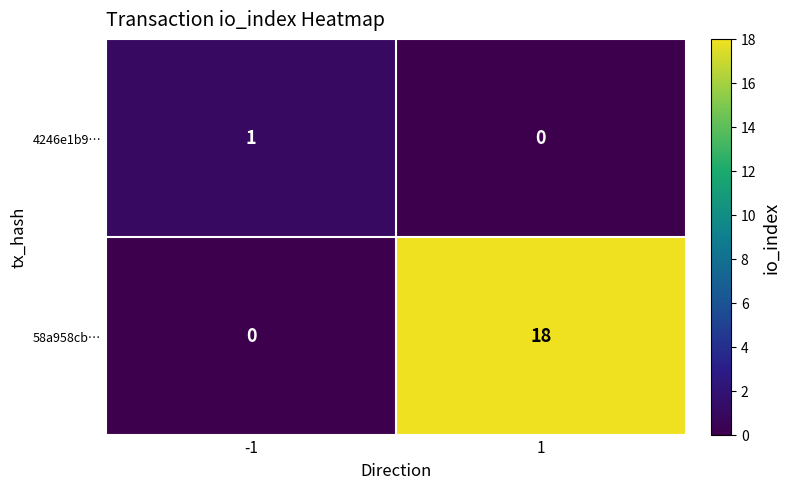

How many categories are shown in the chart?

2